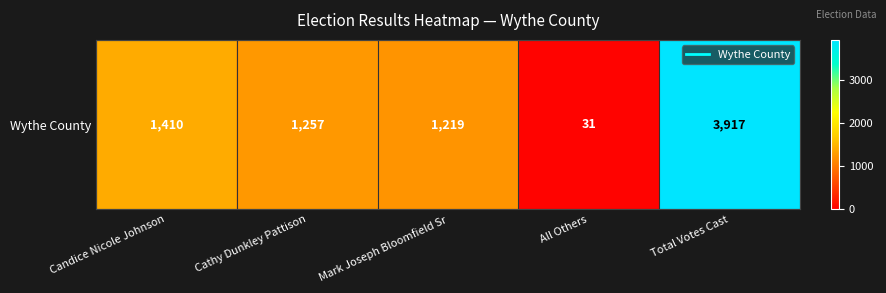

Which category has the highest value across all series?

Total Votes Cast